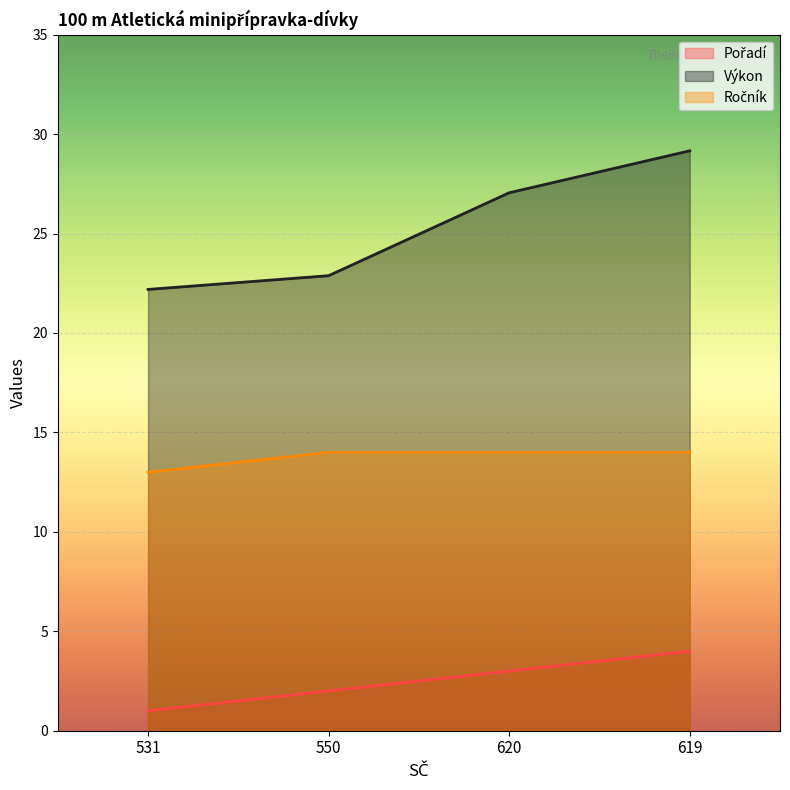

Is it true that Výkon equals 29.2 at 619?

True